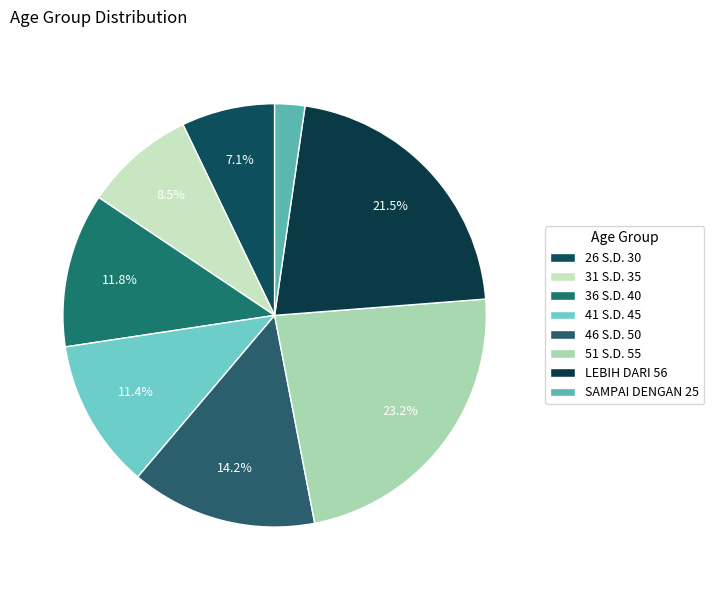

Rank the categories by value from highest to lowest.

51 S.D. 55, LEBIH DARI 56, 46 S.D. 50, 36 S.D. 40, 41 S.D. 45, 31 S.D. 35, 26 S.D. 30, SAMPAI DENGAN 25